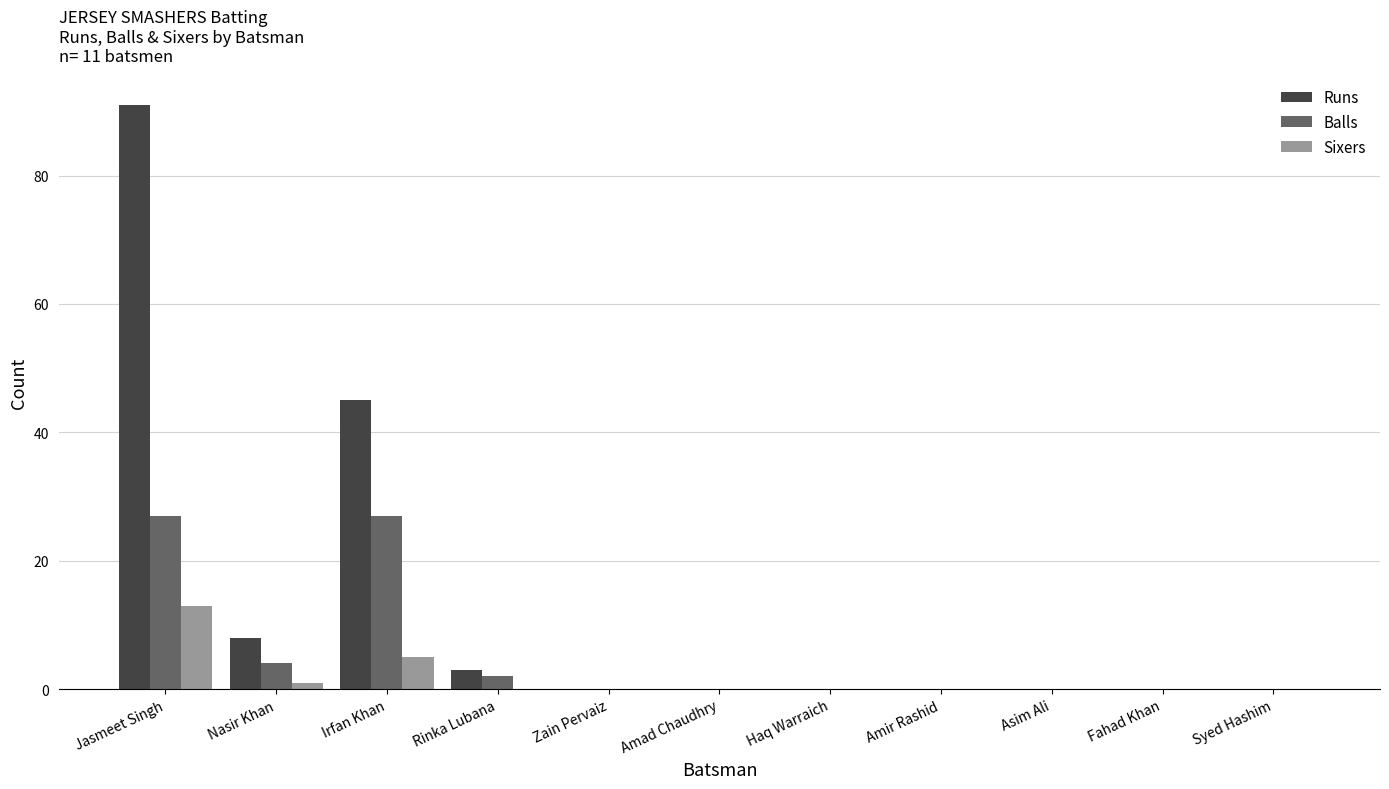

Which category has the highest value in the Runs series?

Jasmeet Singh